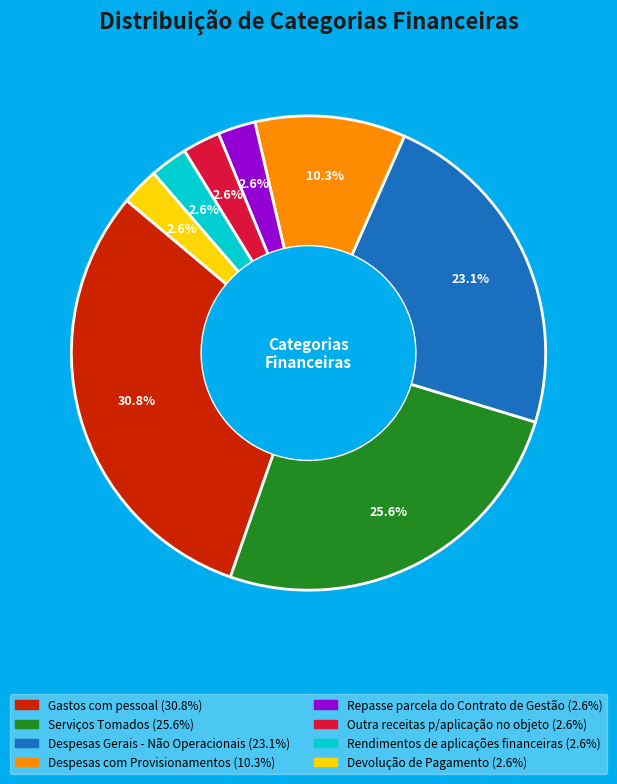

Is there any slice that represents more than half of the pie?

No